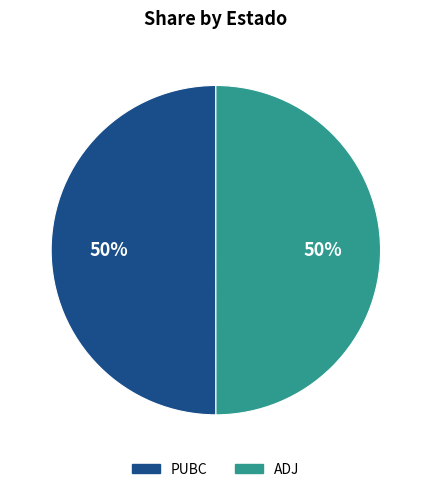

Is it true that PUBC is 45% of the pie?

False